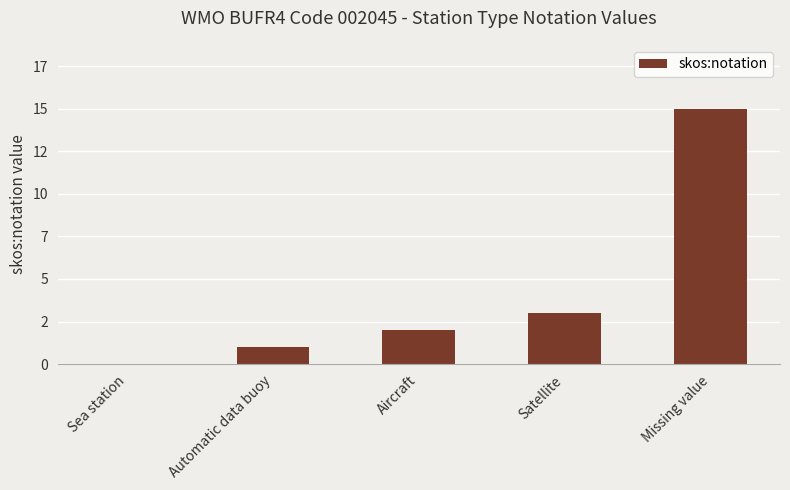

Are the bars horizontal?

No